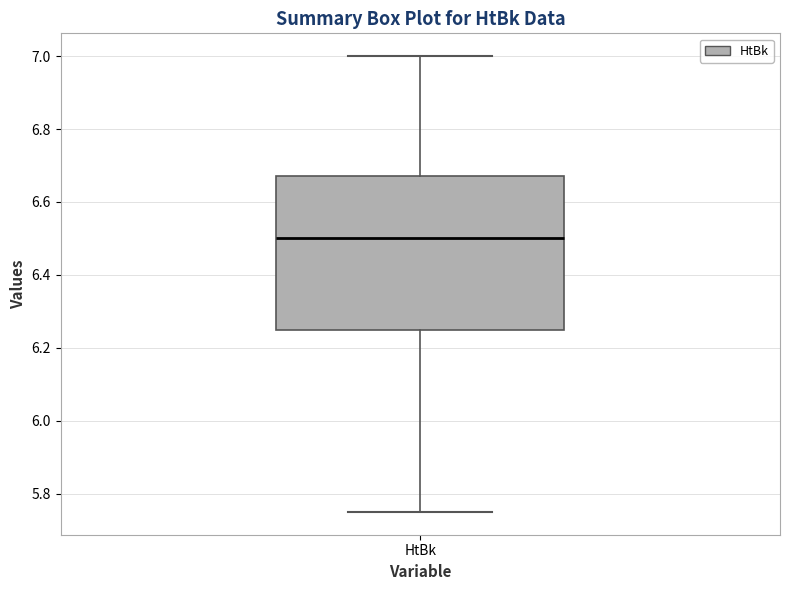

Read this box plot against the y-axis: the position of the median line, the range covered by the box, and the ends of both whiskers. The values are not printed on the chart, so give them approximately, as read against the axis.

median 6.50, box 6.26 to 6.68, whiskers 5.76 to 7.00